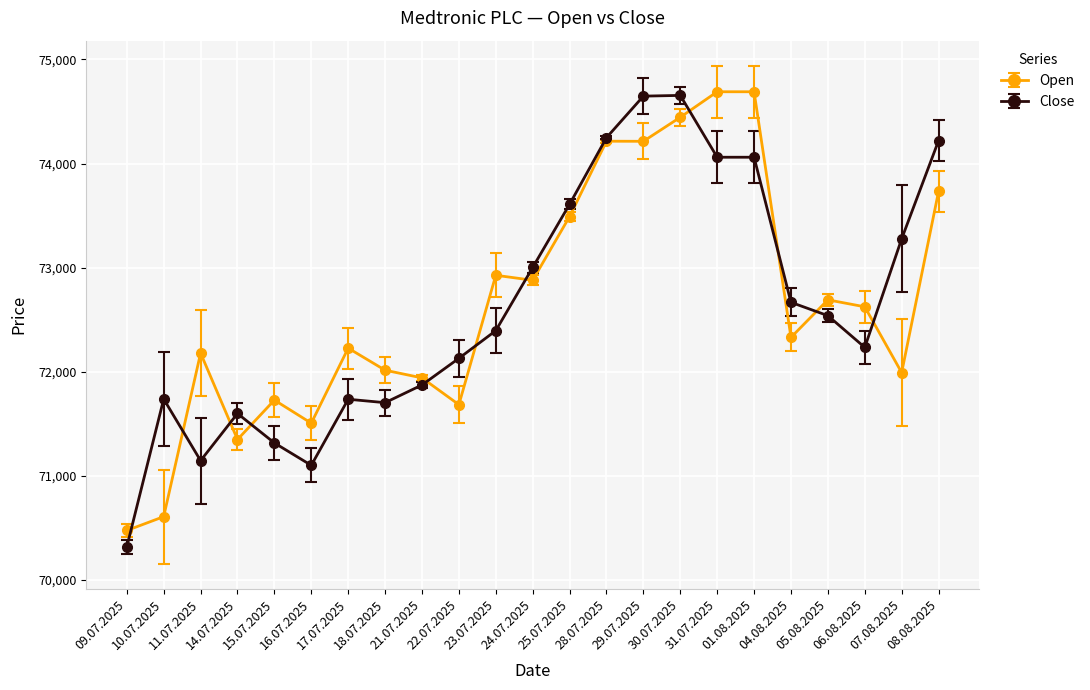

Between 10.07.2025 and 21.07.2025, which series saw the biggest shift?

Open